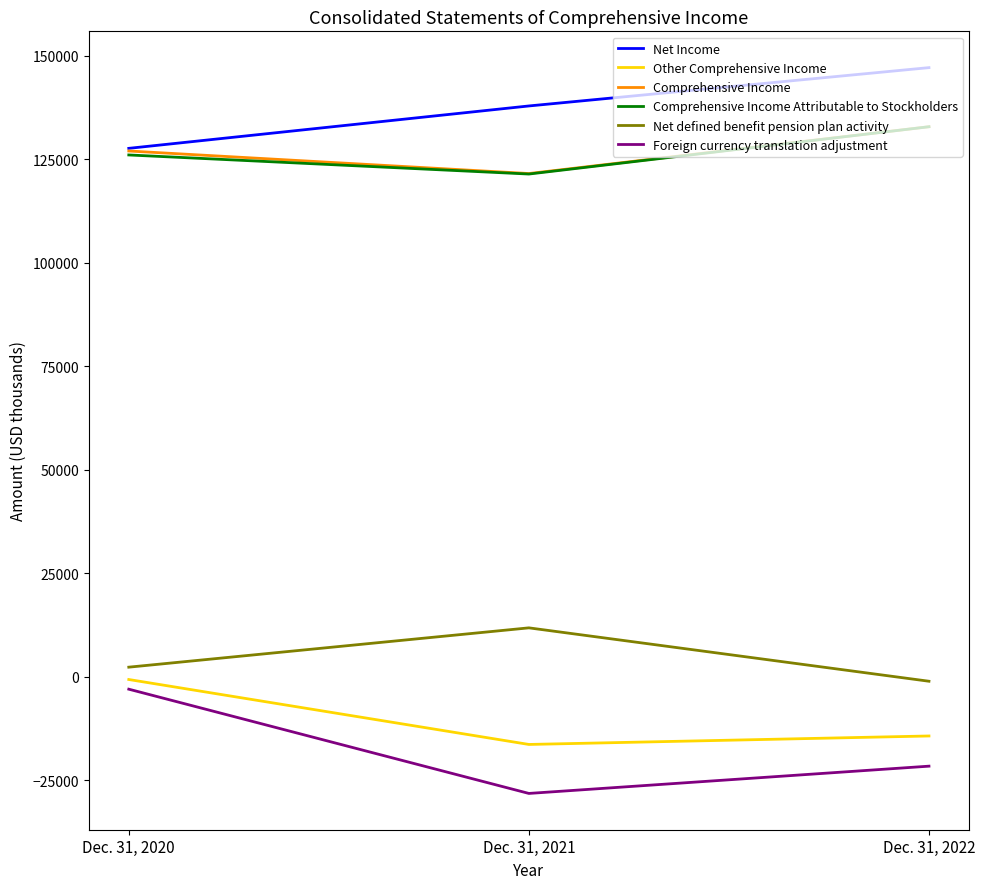

List the labels in order of Comprehensive Income value, smallest first.

Dec. 31, 2021, Dec. 31, 2020, Dec. 31, 2022